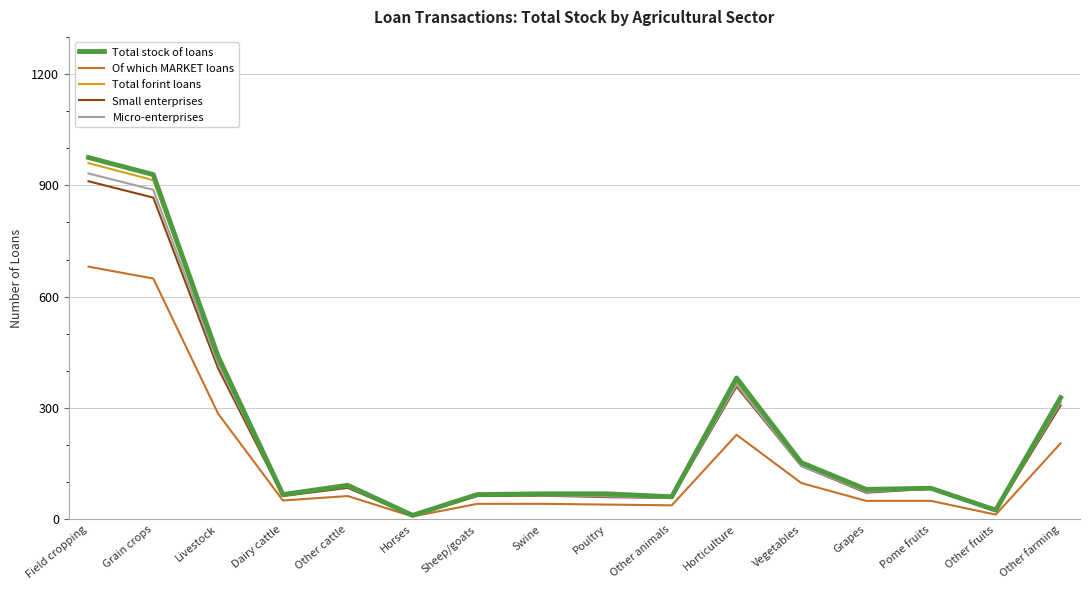

At which category does Total stock of loans reach its first local valley?

Dairy cattle